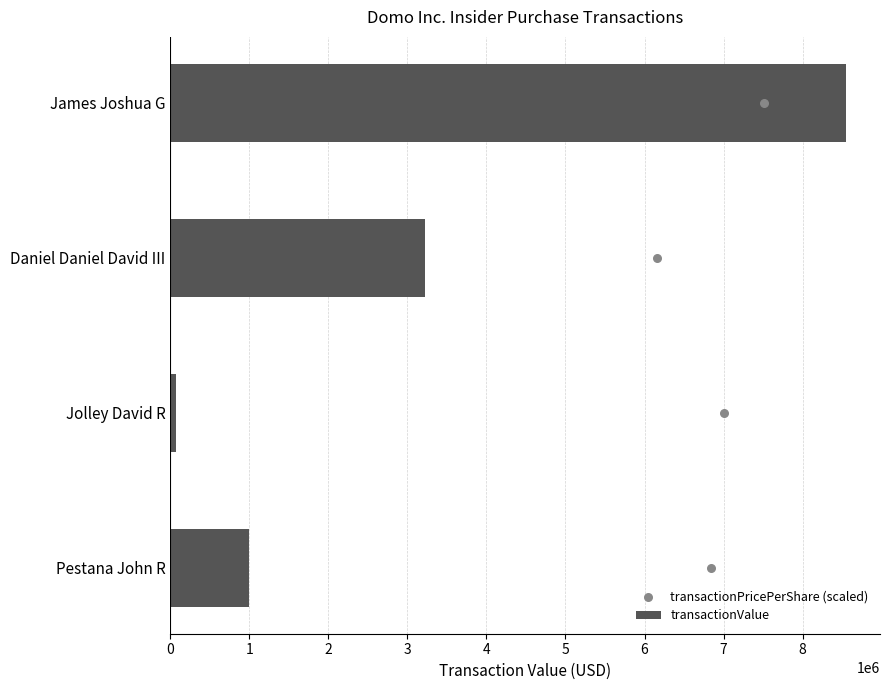

What is the difference between the second highest and second lowest values in the transactionValue series?

2226988